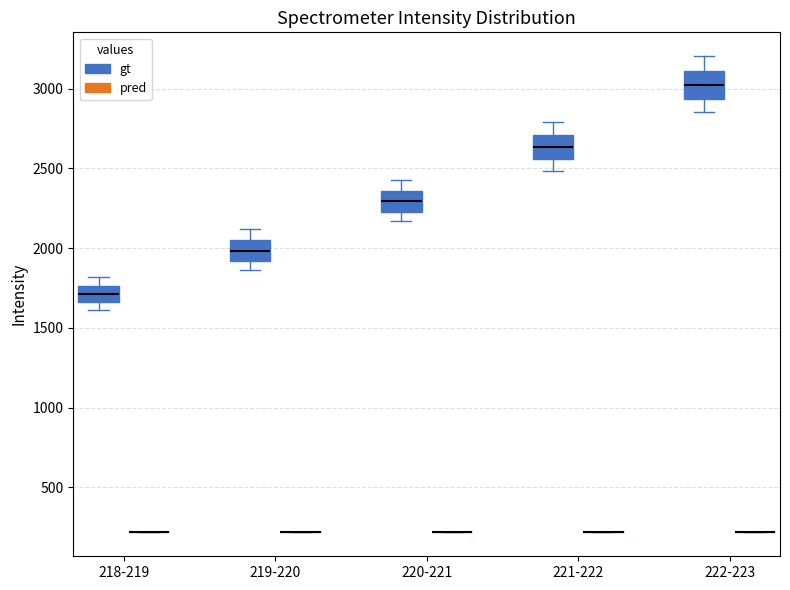

Where does the median line of the box for 222-223 (gt) sit on the y-axis? The values are not printed on the chart, so give them approximately, as read against the axis.

3000